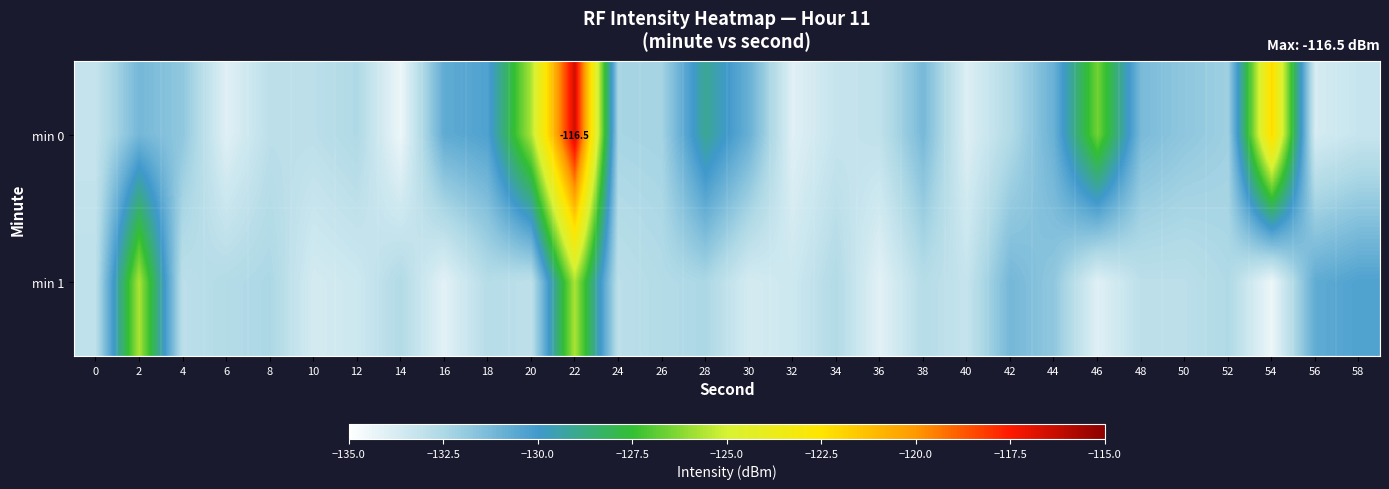

What is the sum of the min 1 values at 58 and 44?

-262.1